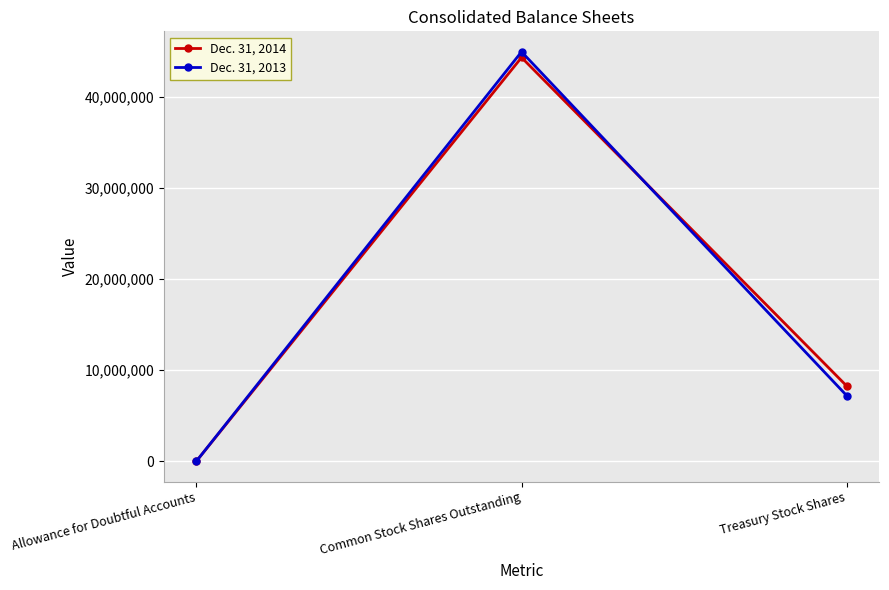

Is it true that Dec. 31, 2013 equals 7202896 at Treasury Stock Shares?

True